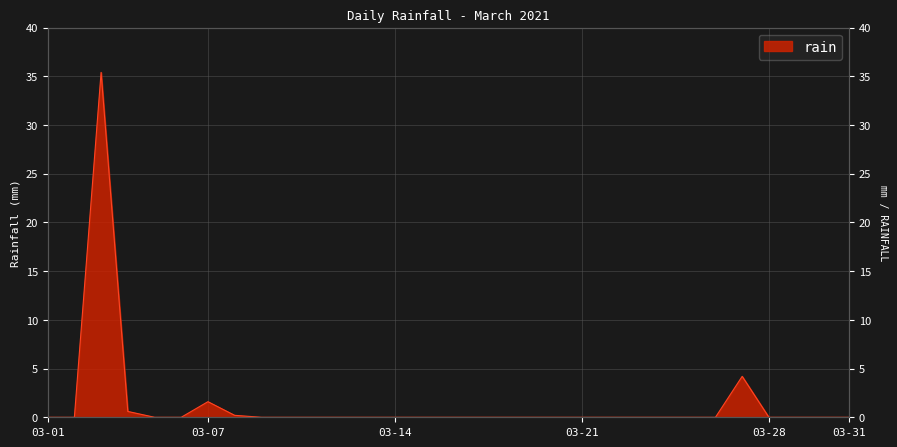

The value at 2021-03-16 is -13.1. True or false?

False